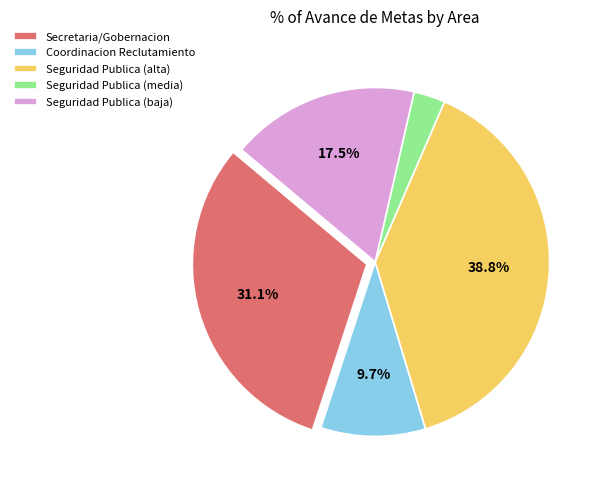

Which has a higher value, Seguridad Publica (alta) or Coordinacion Reclutamiento?

Seguridad Publica (alta)